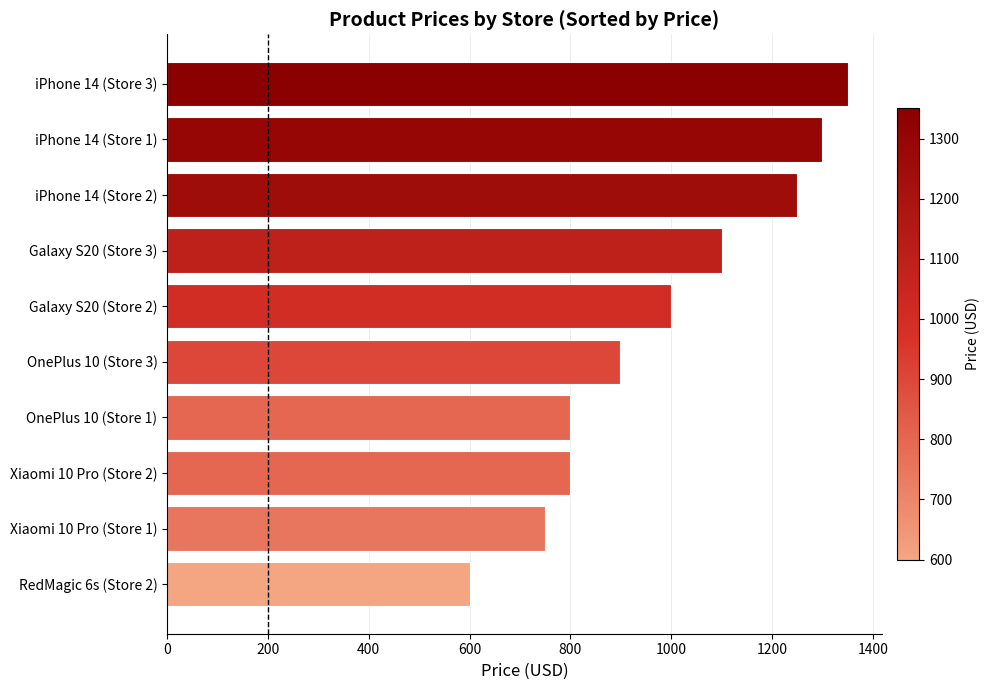

What is the sum of all values?

9849